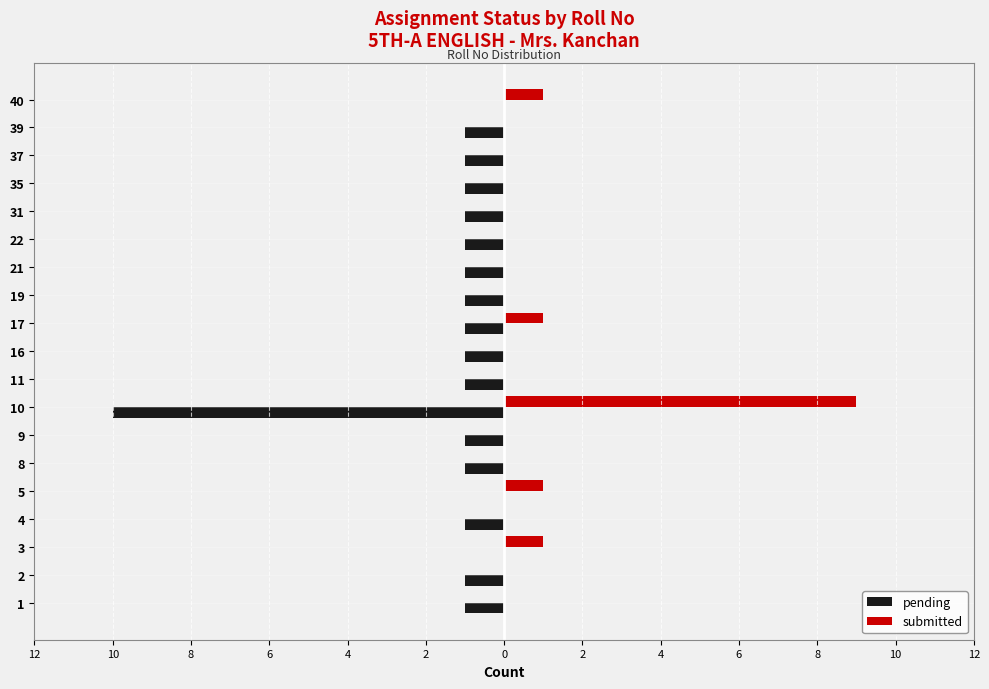

What are all the series names shown in the legend?

pending, submitted